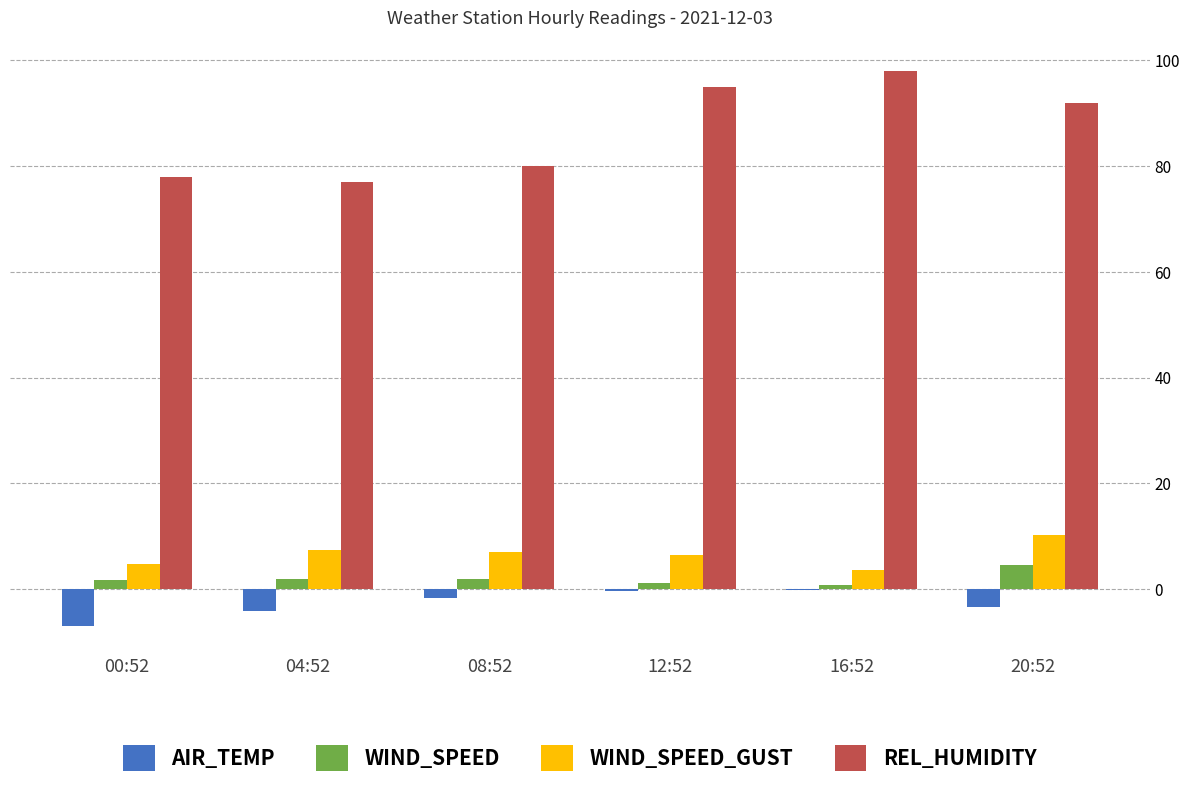

The WIND_SPEED_GUST series shows 10.3 at 20:52. True or false?

True